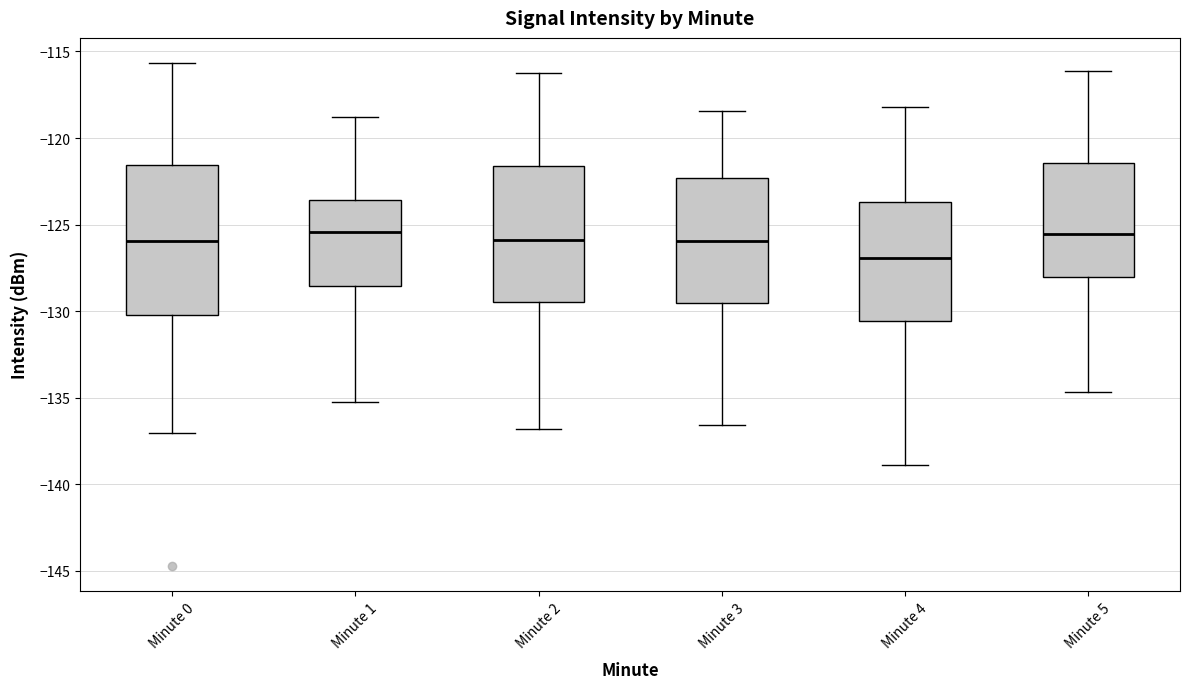

Reading left to right, transcribe this box plot: for each box, give where its median line is, the range the box spans, and where its two whiskers end, as read against the y-axis. The values are not printed on the chart, so give them approximately, as read against the axis.

Minute 0: median -126.0, box -130.0 to -121.5, whiskers -137.0 to -115.5
Minute 1: median -125.5, box -128.5 to -123.5, whiskers -135.0 to -119.0
Minute 2: median -126.0, box -129.5 to -121.5, whiskers -137.0 to -116.0
Minute 3: median -126.0, box -129.5 to -122.5, whiskers -136.5 to -118.5
Minute 4: median -127.0, box -130.5 to -123.5, whiskers -139.0 to -118.0
Minute 5: median -125.5, box -128.0 to -121.5, whiskers -134.5 to -116.0